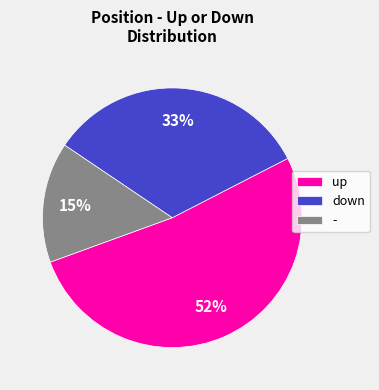

What is the majority slice?

up